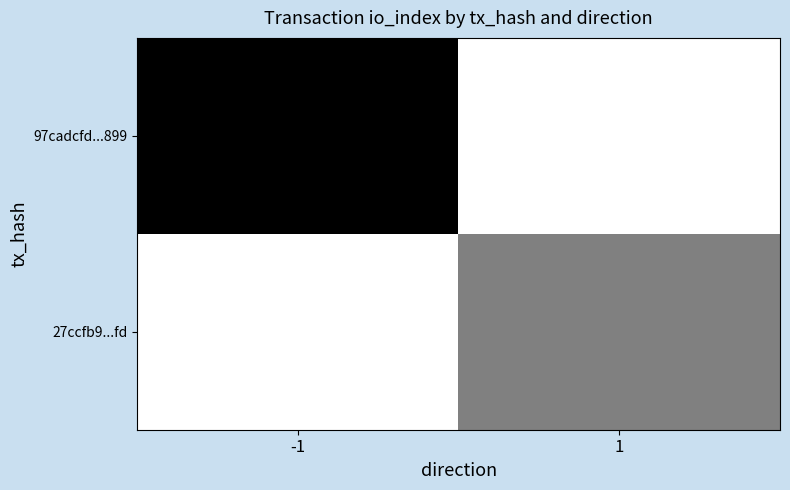

Which series changed the most between -1 and 1?

97cadcfd...899